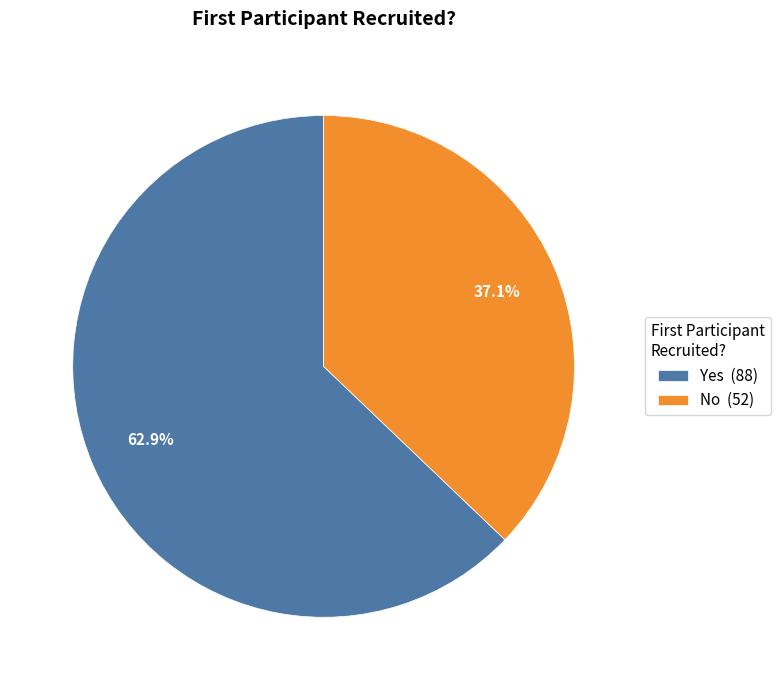

Which has a higher value, Yes (88) or No (52)?

Yes (88)